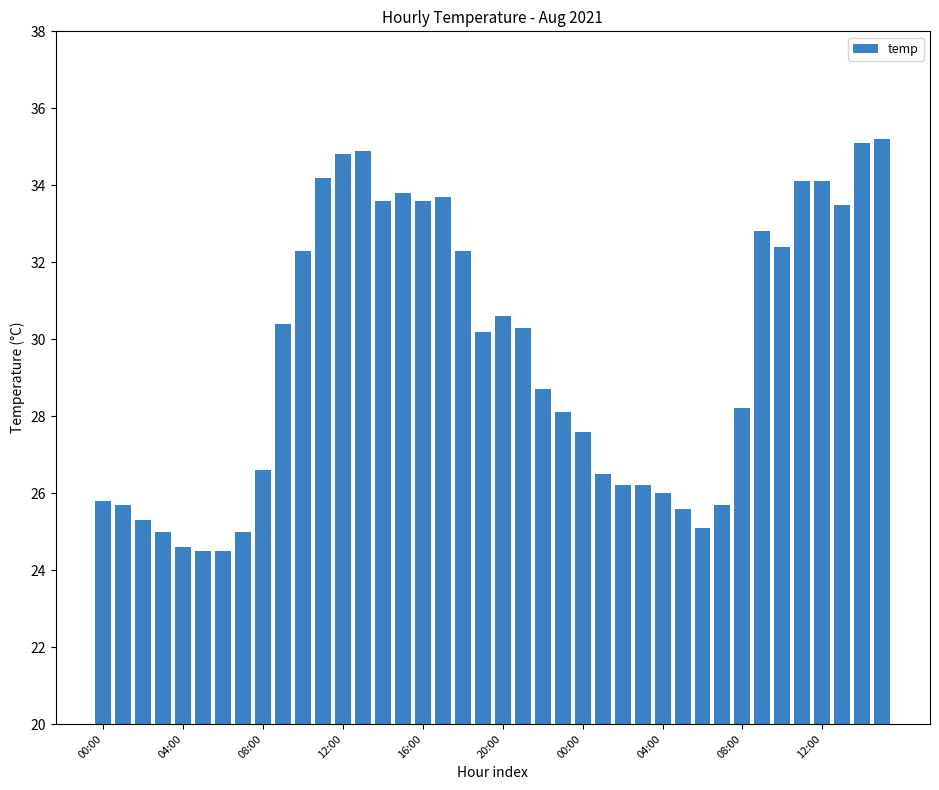

What is the smallest value displayed?

24.5